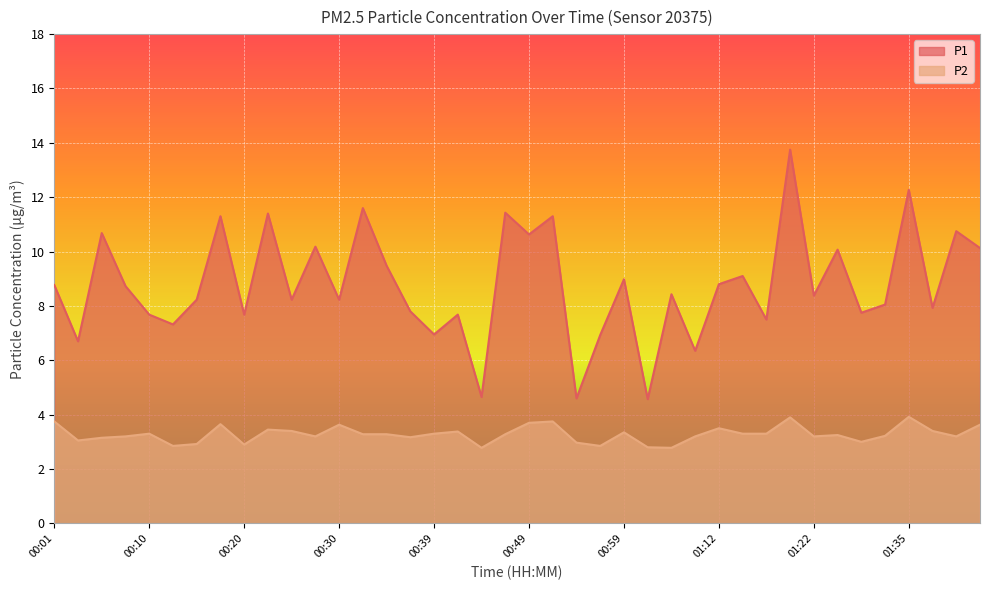

Which category has the lowest value in the P2 series?

00:44